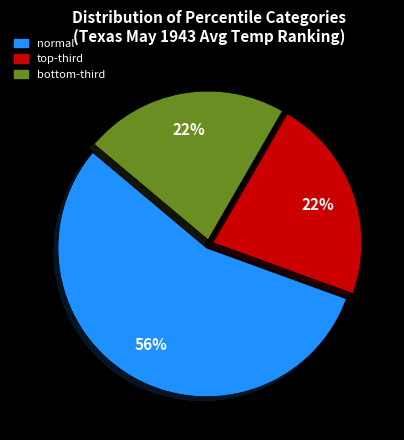

Does any single category account for the majority?

Yes